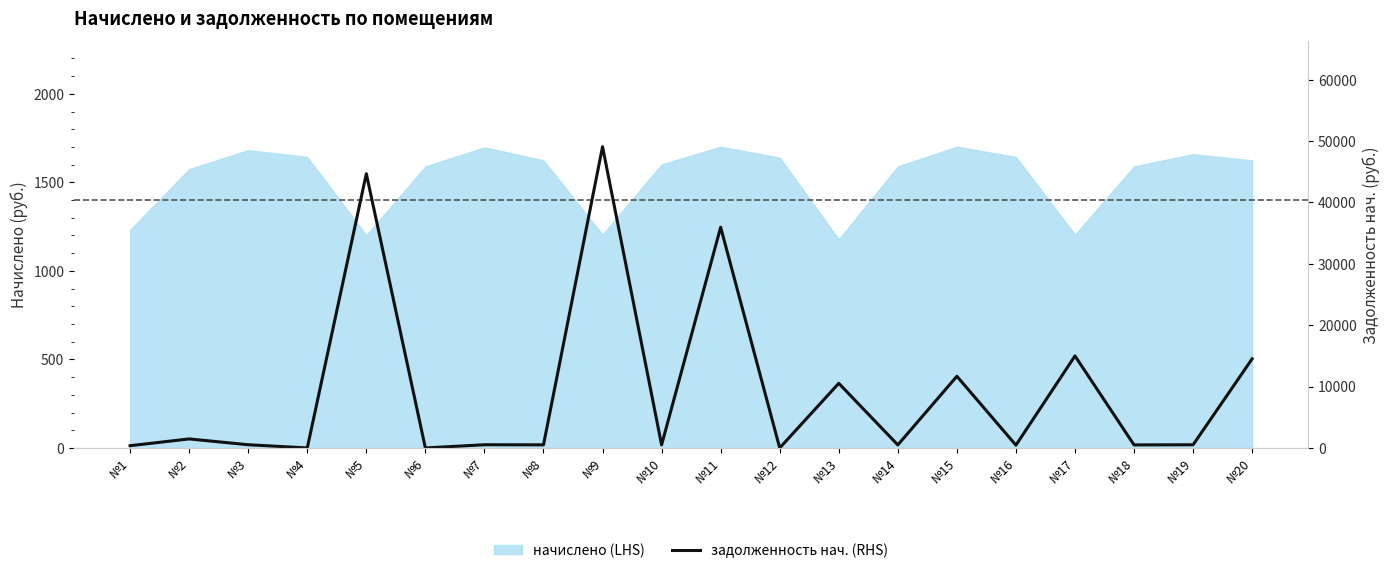

How many points are higher than both their immediate neighbors (excluding endpoints)?

8